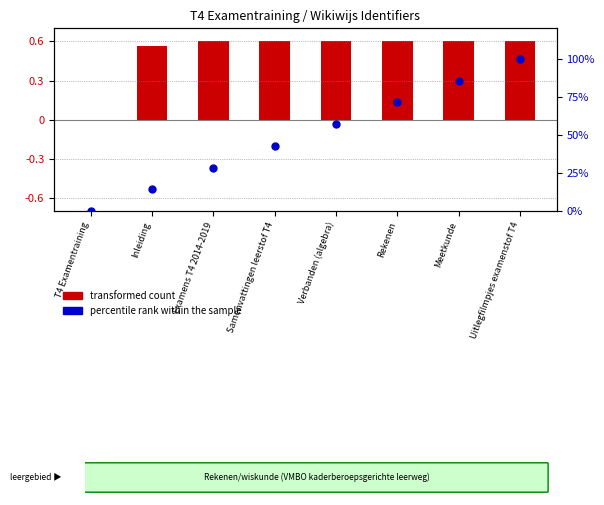

Between Samenvattingen leerstof T4 and Uitlegfilmpjes examenstof T4, which is larger?

Uitlegfilmpjes examenstof T4